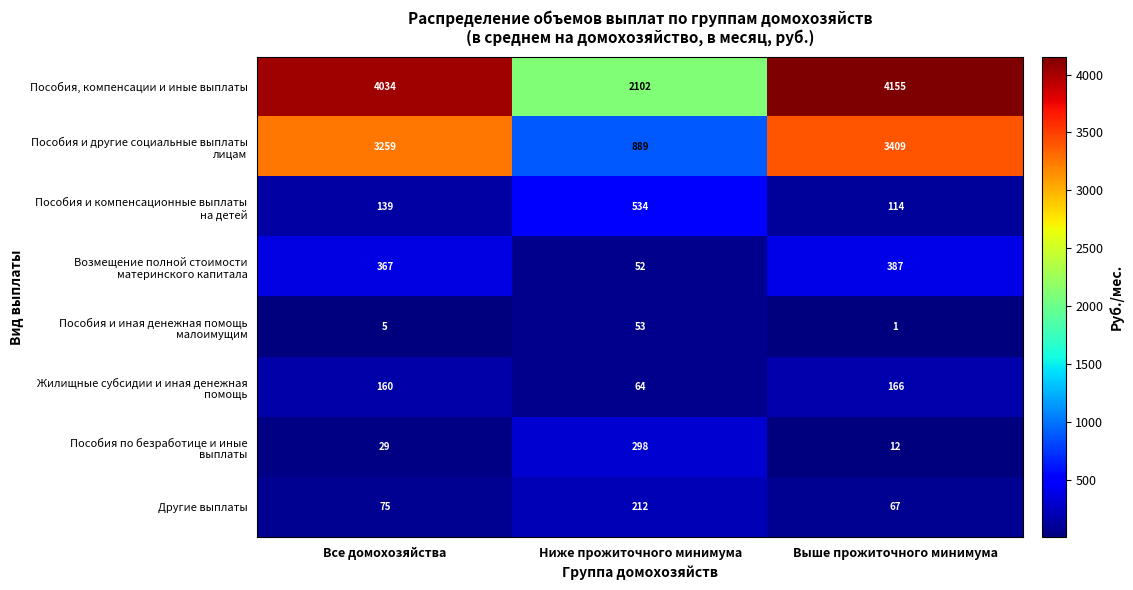

How many series are shown in this chart?

8